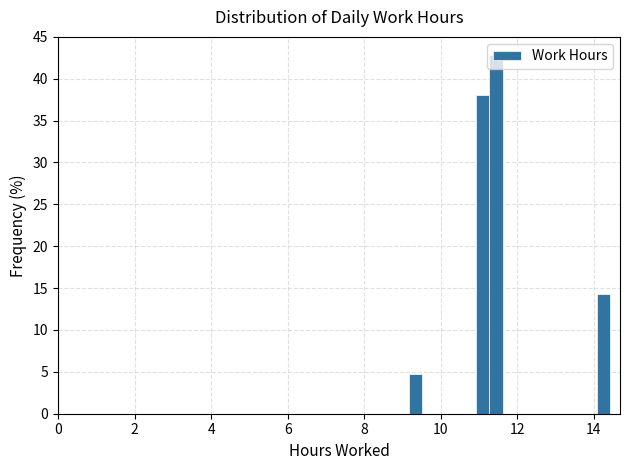

Read against the x-axis, roughly where is the centre of the tallest bar?

11.4